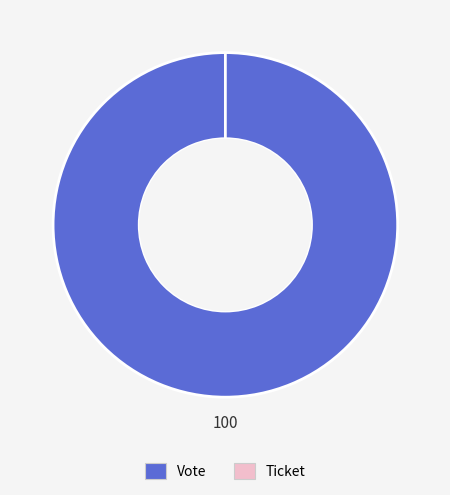

Does any single category account for the majority?

Yes